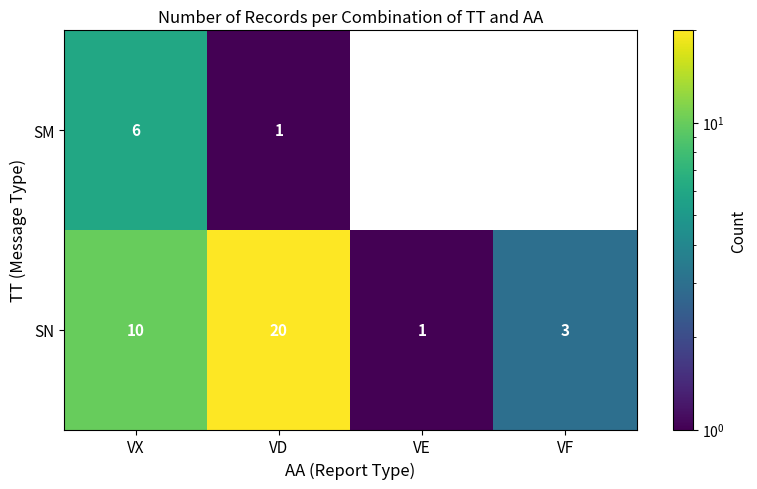

Is it true that SM equals 9 at VX?

False